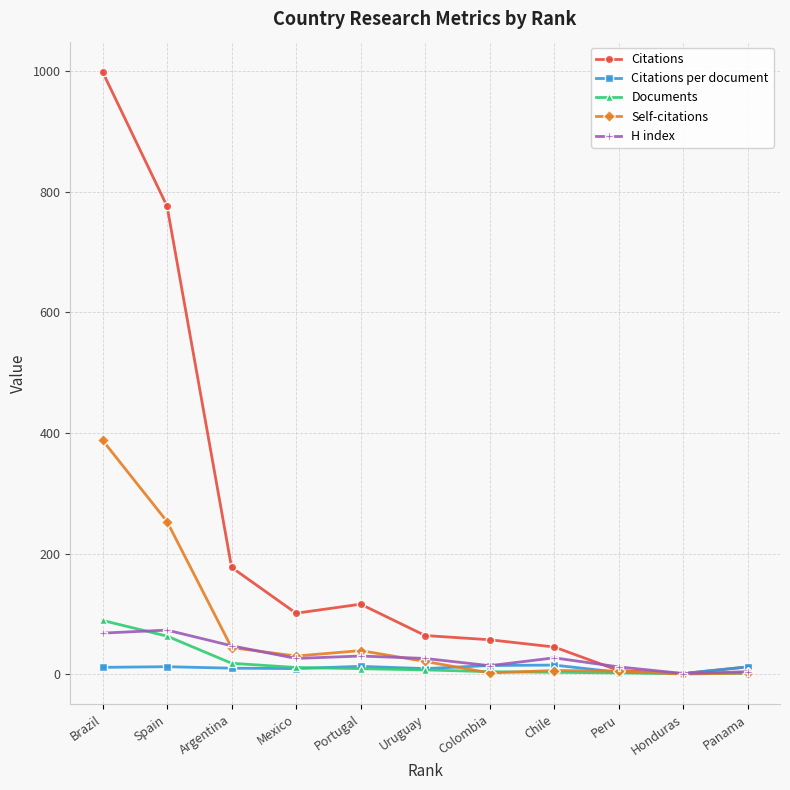

Where is Self-citations nearest to the value 194?

Spain